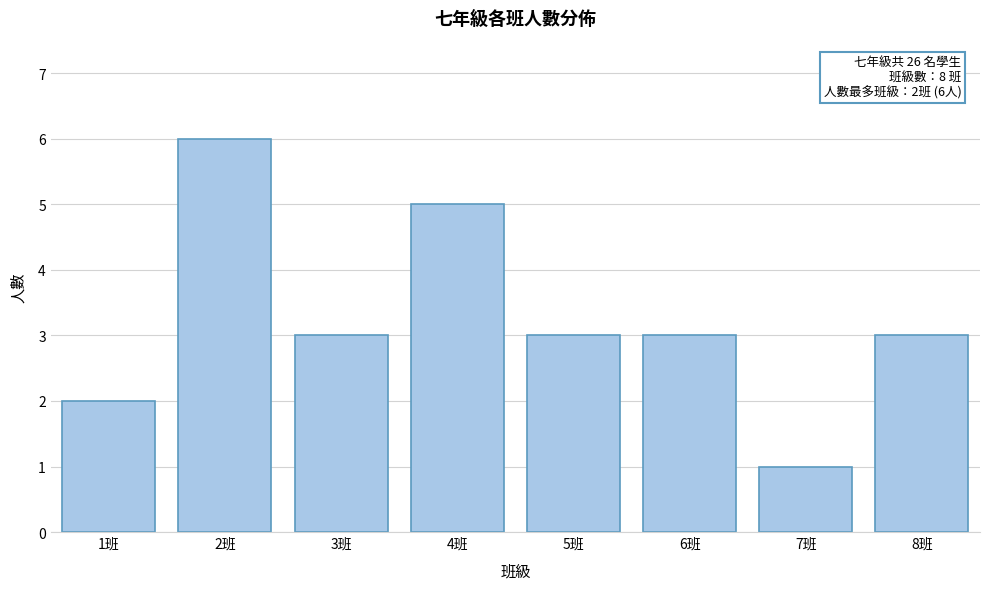

Reading left to right, transcribe all the data shown in this chart.

1班=2	2班=6	3班=3	4班=5	5班=3	6班=3	7班=1	8班=3